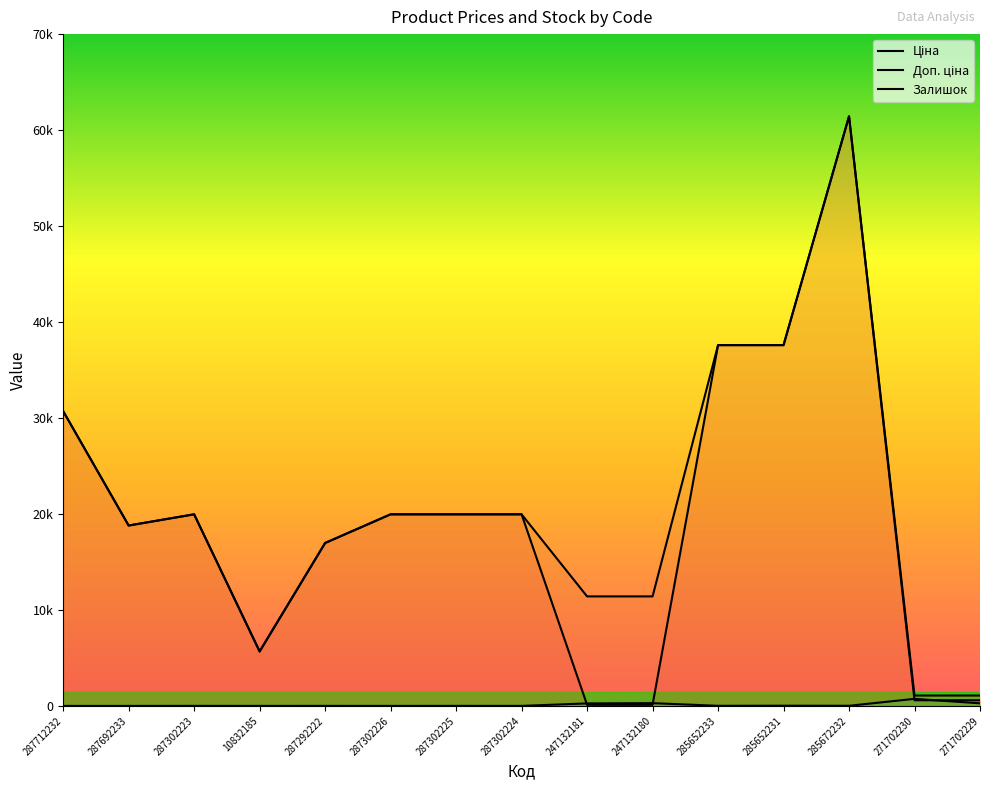

Does the chart display data point markers on the line(s)?

No